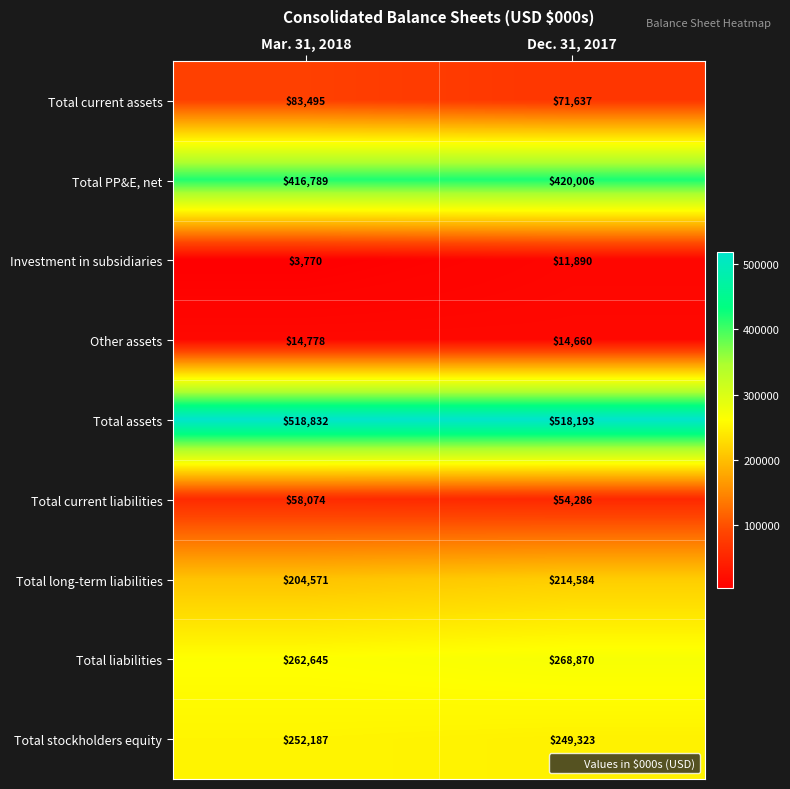

Rank the categories by Total current assets value from lowest to highest.

Dec. 31, 2017, Mar. 31, 2018